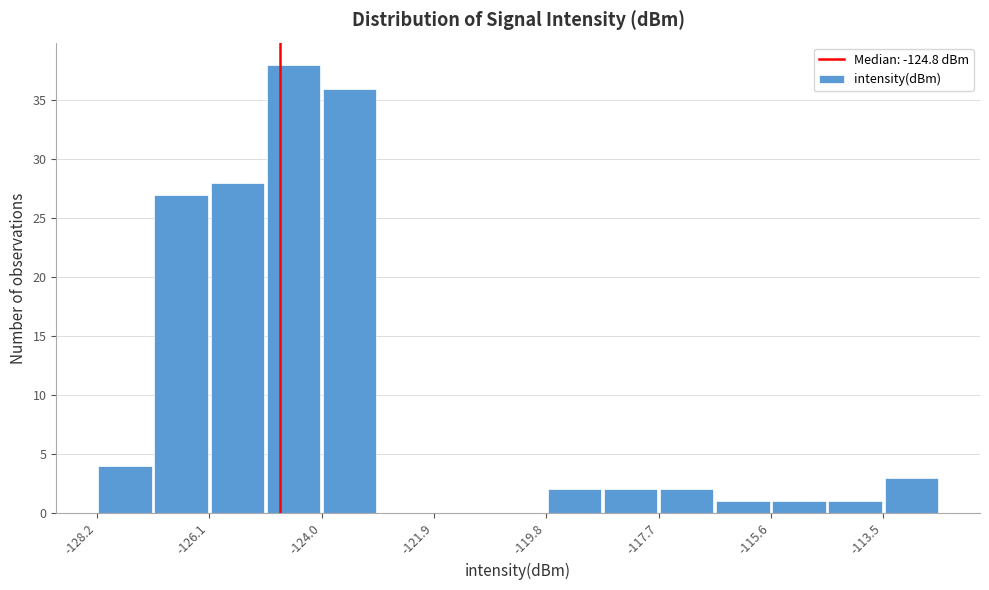

Read against the x-axis, roughly where is the centre of the tallest bar?

-124.5